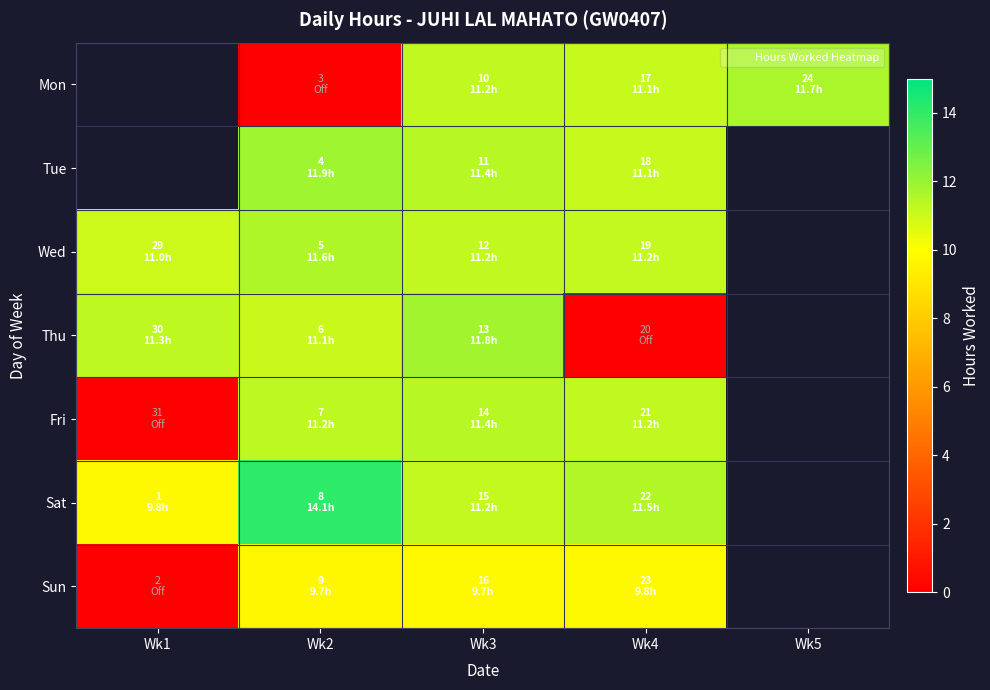

Which series has the widest spread of values?

Thu